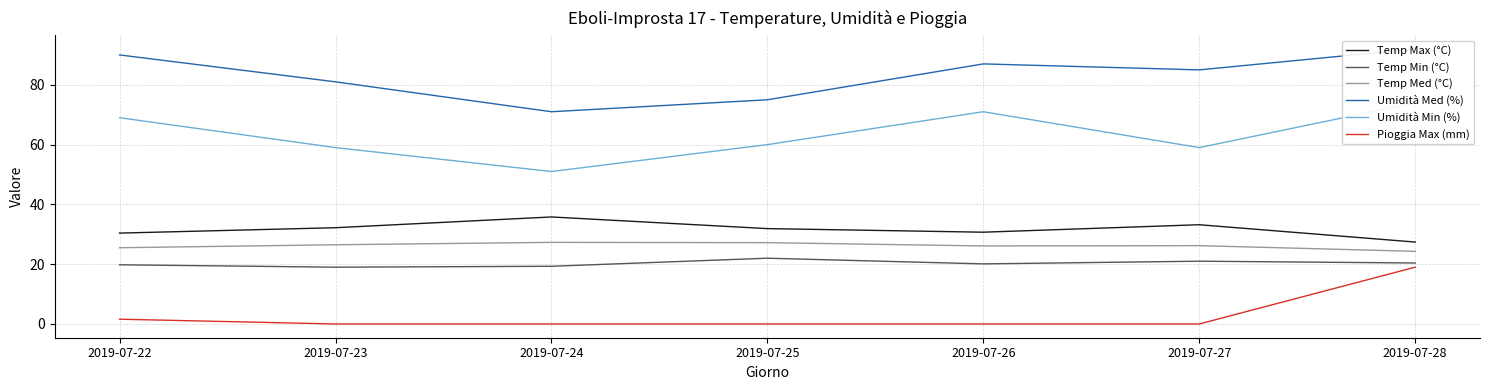

What is the maximum value for Umidità Min (%)?

74.0